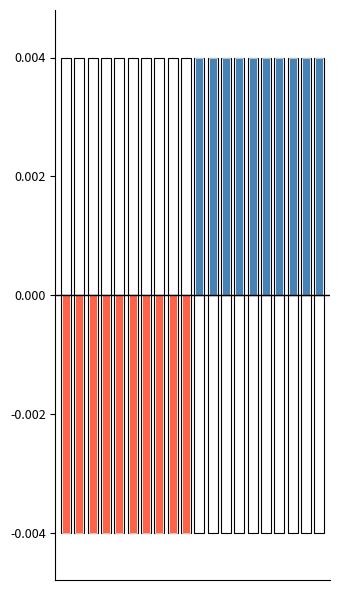

True or false: Working Day has a value of 0.0 at 12.

True